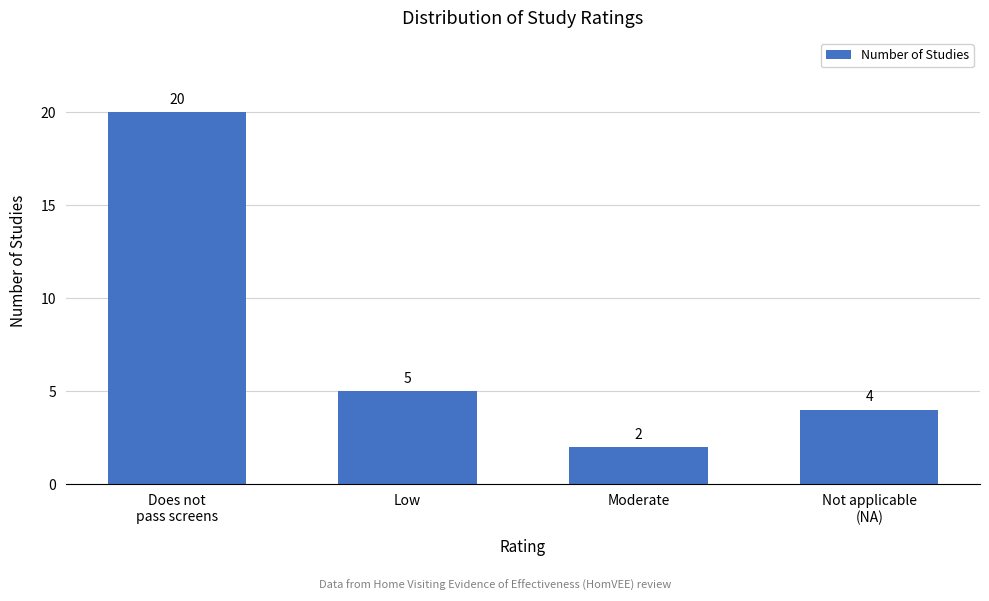

Reading left to right, transcribe all the data shown in this chart.

20	5	2	4